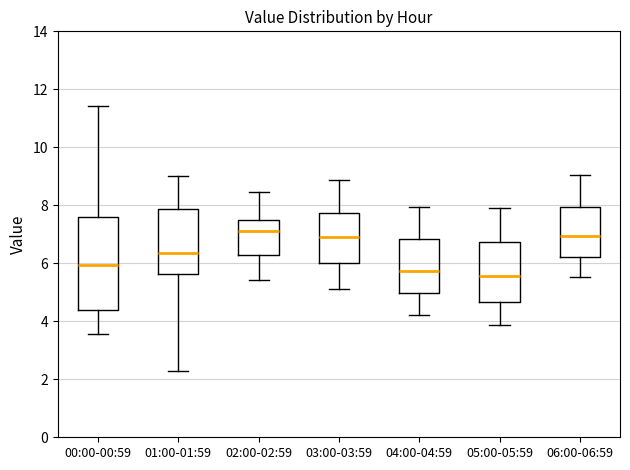

Reading left to right, read every box against the y-axis: the position of its median line, the range the box covers, and the ends of its whiskers. The values are not printed on the chart, so give them approximately, as read against the axis.

00:00-00:59: median 6.0, box 4.4 to 7.6, whiskers 3.6 to 11.4
01:00-01:59: median 6.4, box 5.6 to 7.8, whiskers 2.2 to 9.0
02:00-02:59: median 7.2, box 6.4 to 7.4, whiskers 5.4 to 8.4
03:00-03:59: median 6.8, box 6.0 to 7.8, whiskers 5.2 to 8.8
04:00-04:59: median 5.8, box 5.0 to 6.8, whiskers 4.2 to 8.0
05:00-05:59: median 5.6, box 4.6 to 6.8, whiskers 3.8 to 7.8
06:00-06:59: median 7.0, box 6.2 to 8.0, whiskers 5.6 to 9.0